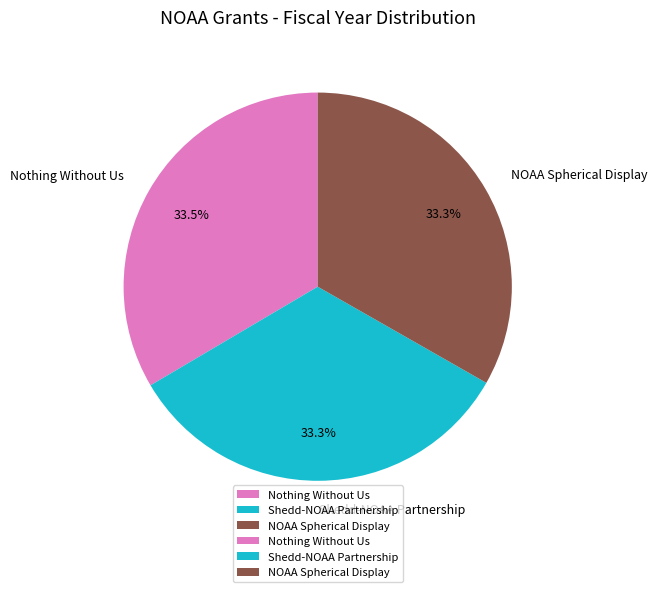

Approximately how many times larger is the value at NOAA Spherical Display compared to Shedd-NOAA Partnership?

1.0